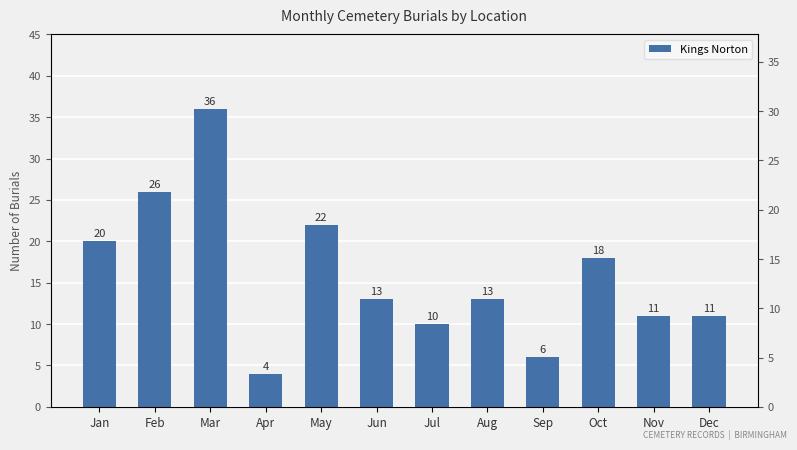

How many values are below 13?

5